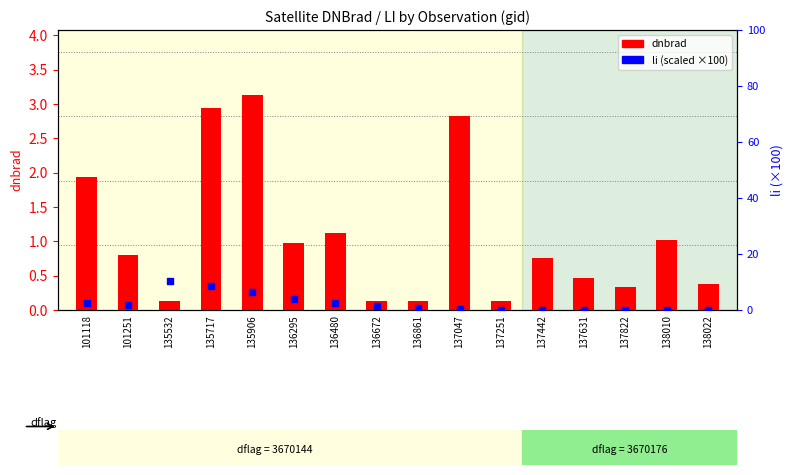

What is the total value across all series at 137442?

0.8